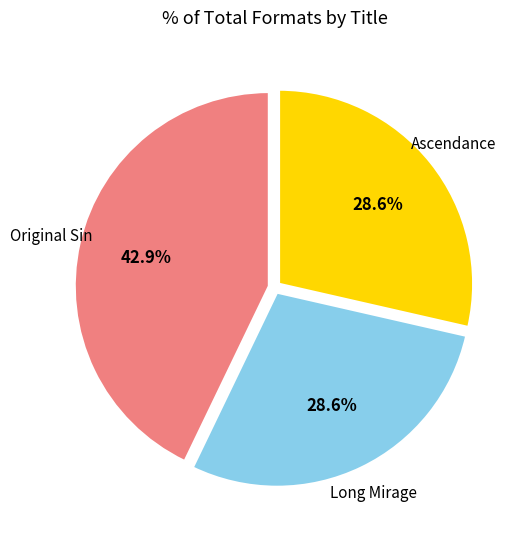

To the nearest percent, what is the average slice percentage?

33%